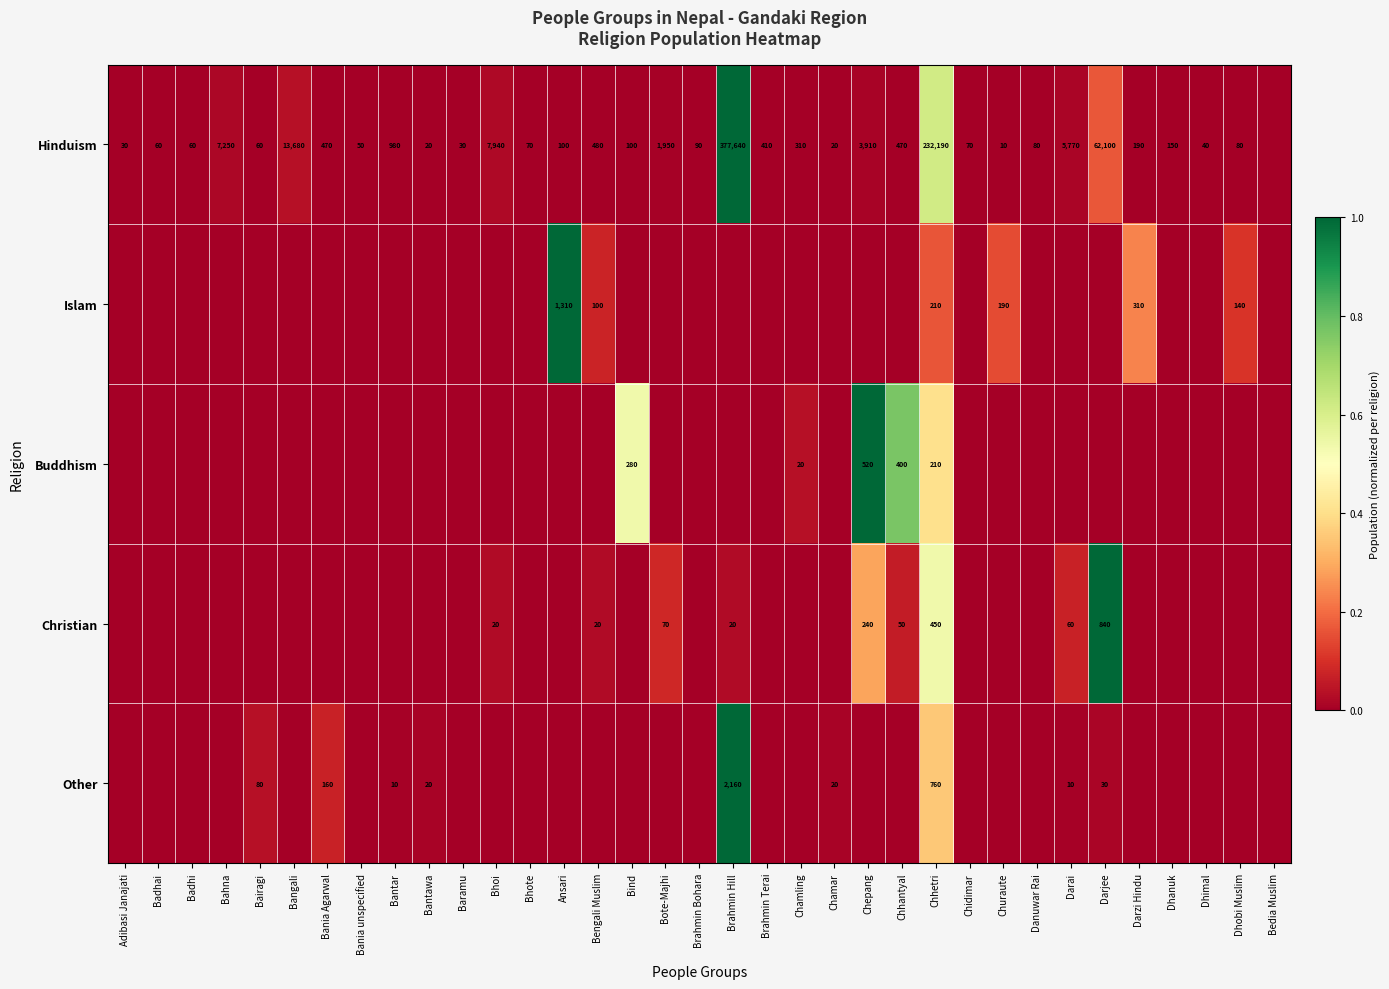

The Hinduism series shows 80 at Dhobi Muslim. True or false?

True